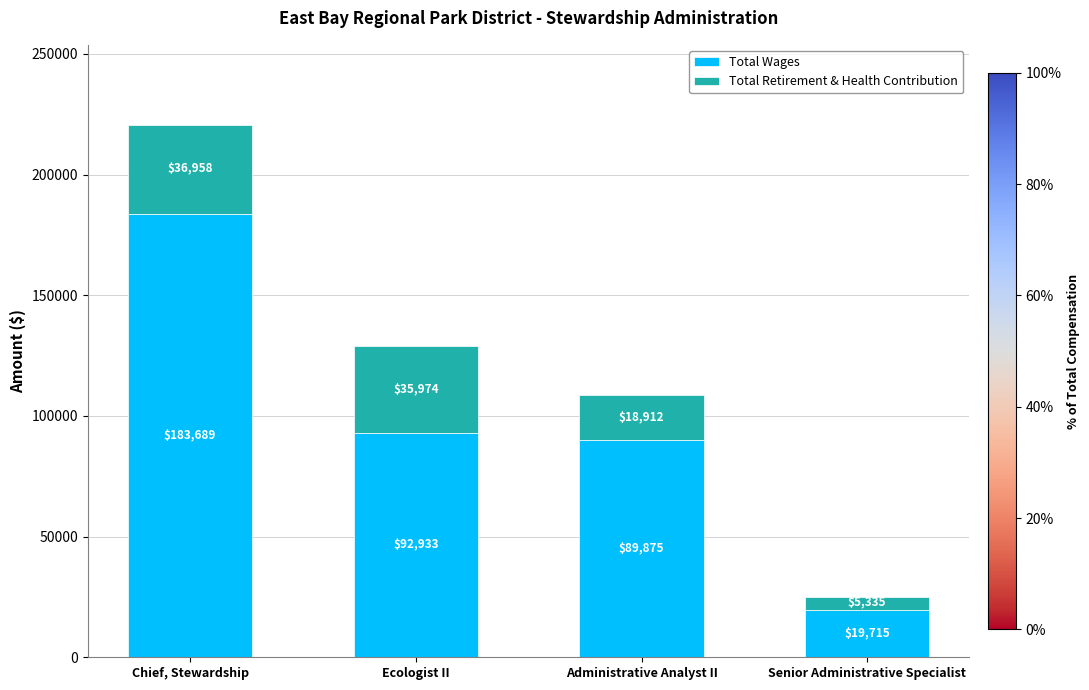

What is the sum of the Total Wages values at Chief, Stewardship and Senior Administrative Specialist?

203404